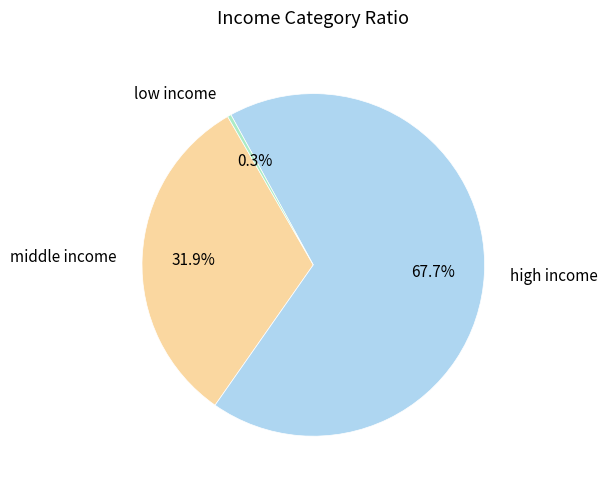

Do low income and high income together represent more than half of the pie?

Yes